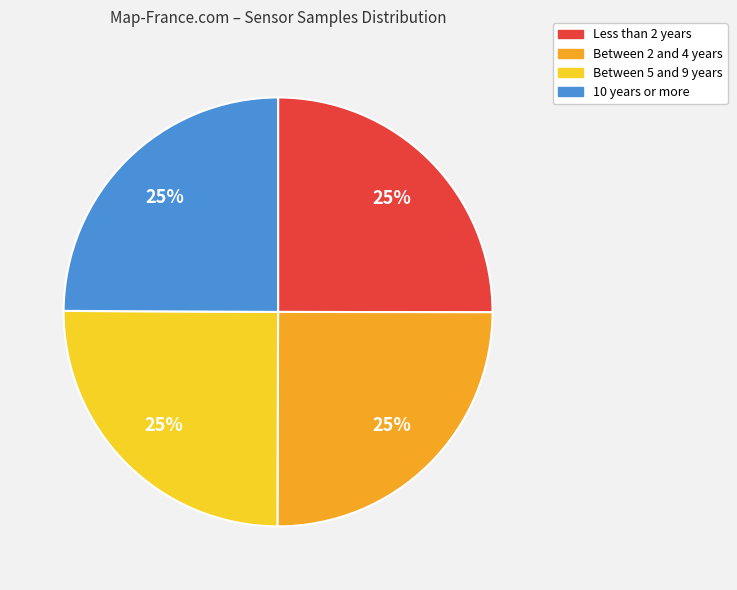

What is the ratio of the value at Between 2 and 4 years to the value at Between 5 and 9 years?

1.0